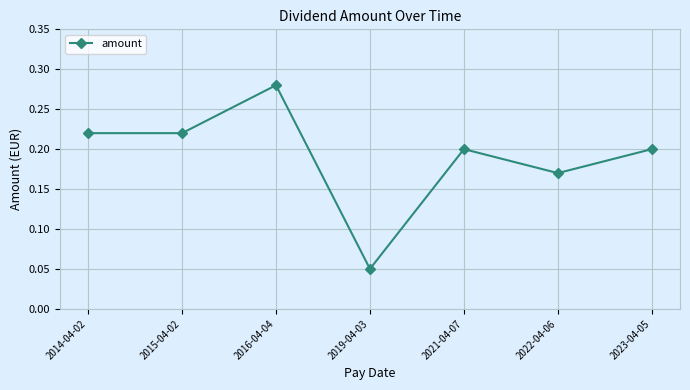

At which category does the chart reach its minimum across all series?

2019-04-03